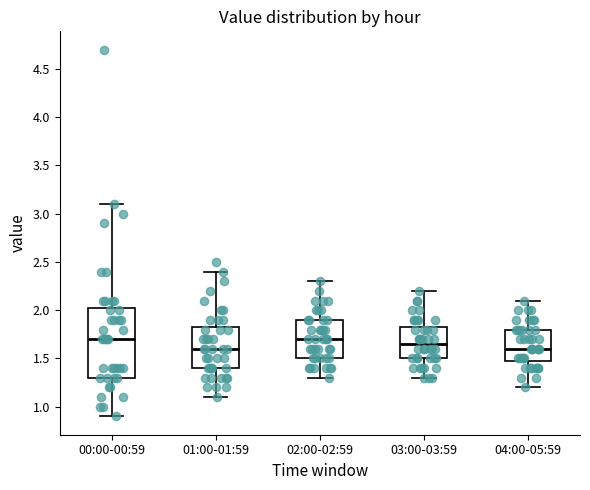

Reading left to right, transcribe this box plot: for each box, give where its median line is, the range the box spans, and where its two whiskers end, as read against the y-axis. The values are not printed on the chart, so give them approximately, as read against the axis.

00:00-00:59: median 1.70, box 1.30 to 2.05, whiskers 0.90 to 3.10
01:00-01:59: median 1.60, box 1.40 to 1.85, whiskers 1.10 to 2.40
02:00-02:59: median 1.70, box 1.50 to 1.90, whiskers 1.30 to 2.30
03:00-03:59: median 1.65, box 1.50 to 1.85, whiskers 1.30 to 2.20
04:00-05:59: median 1.60, box 1.50 to 1.80, whiskers 1.20 to 2.10